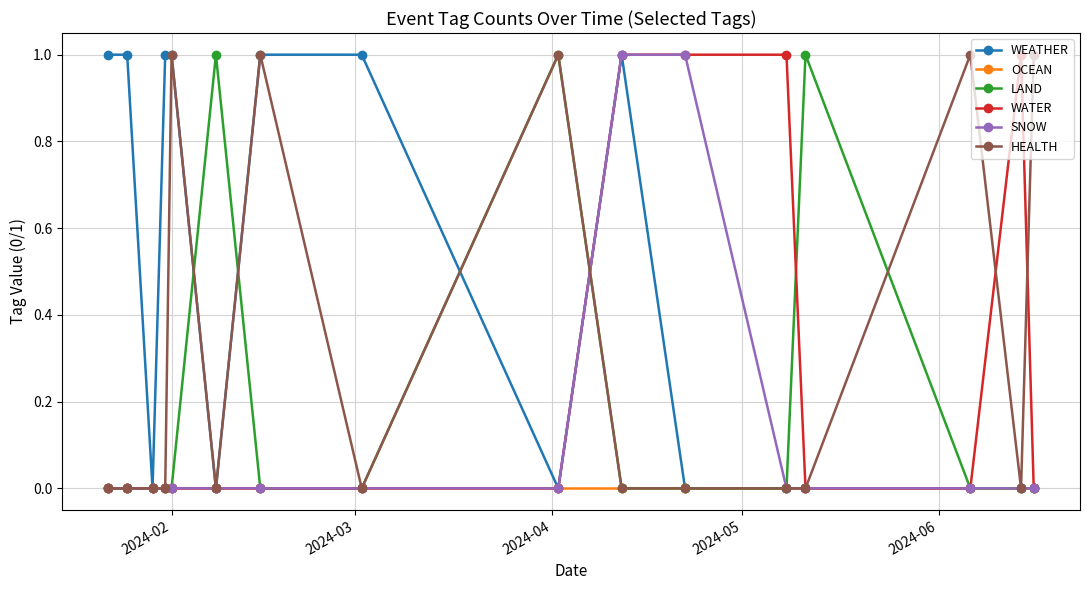

Reading left to right, transcribe all the data shown in this chart.

WEATHER: 1	1	0	1	1	0	1	1	0	1	0	0	0	0	0	0
OCEAN: 0	0	0	0	0	0	0	0	0	0	0	0	0	0	0	0
LAND: 0	0	0	0	0	1	0	0	1	0	0	0	1	0	0	0
WATER: 0	0	0	0	0	0	0	0	0	1	1	1	0	0	1	0
SNOW: 0	0	0	0	0	0	0	0	0	1	1	0	0	0	0	0
HEALTH: 0	0	0	0	1	0	1	0	1	0	0	0	0	1	0	1